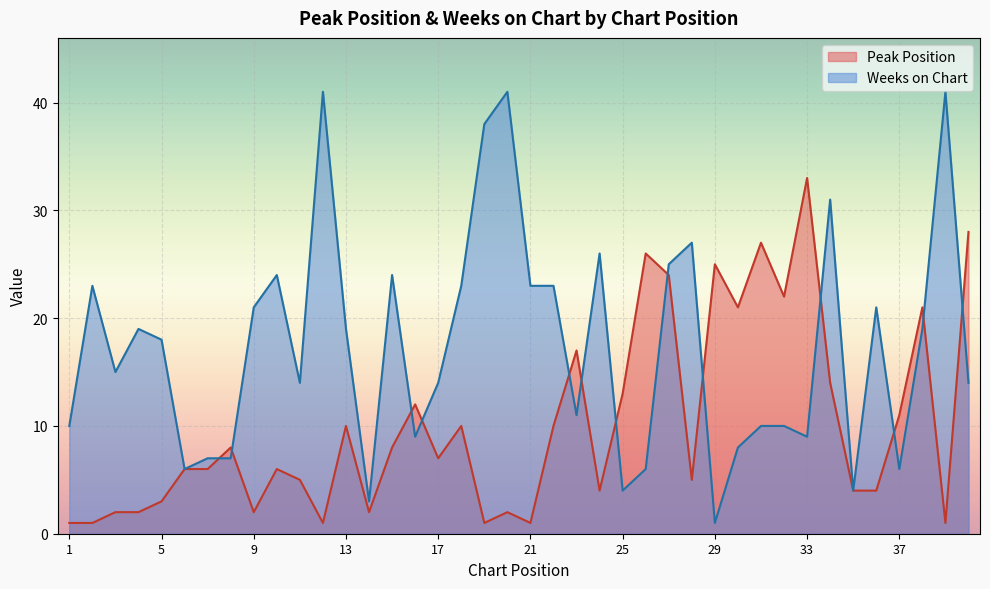

How many series are shown in this chart?

2